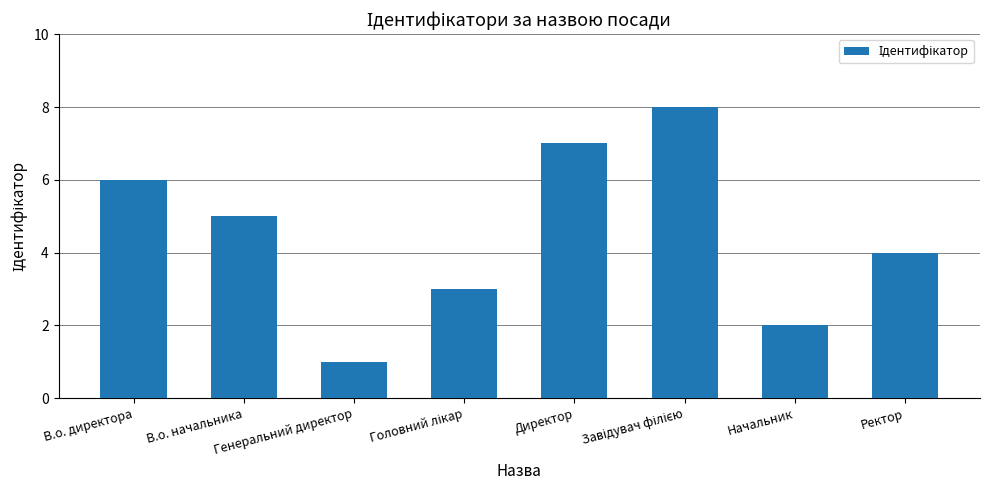

What is the difference between the maximum and minimum values?

7